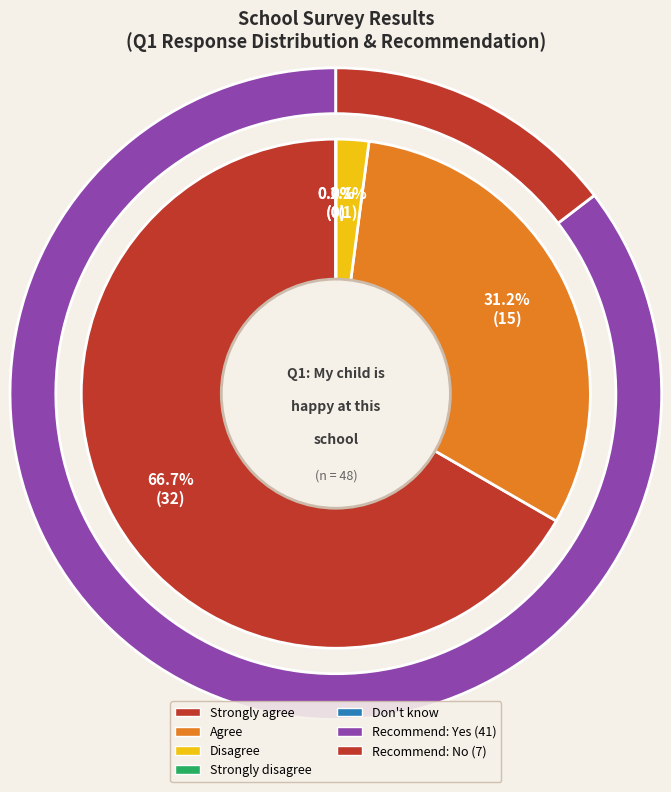

How many segments does this pie chart have?

5